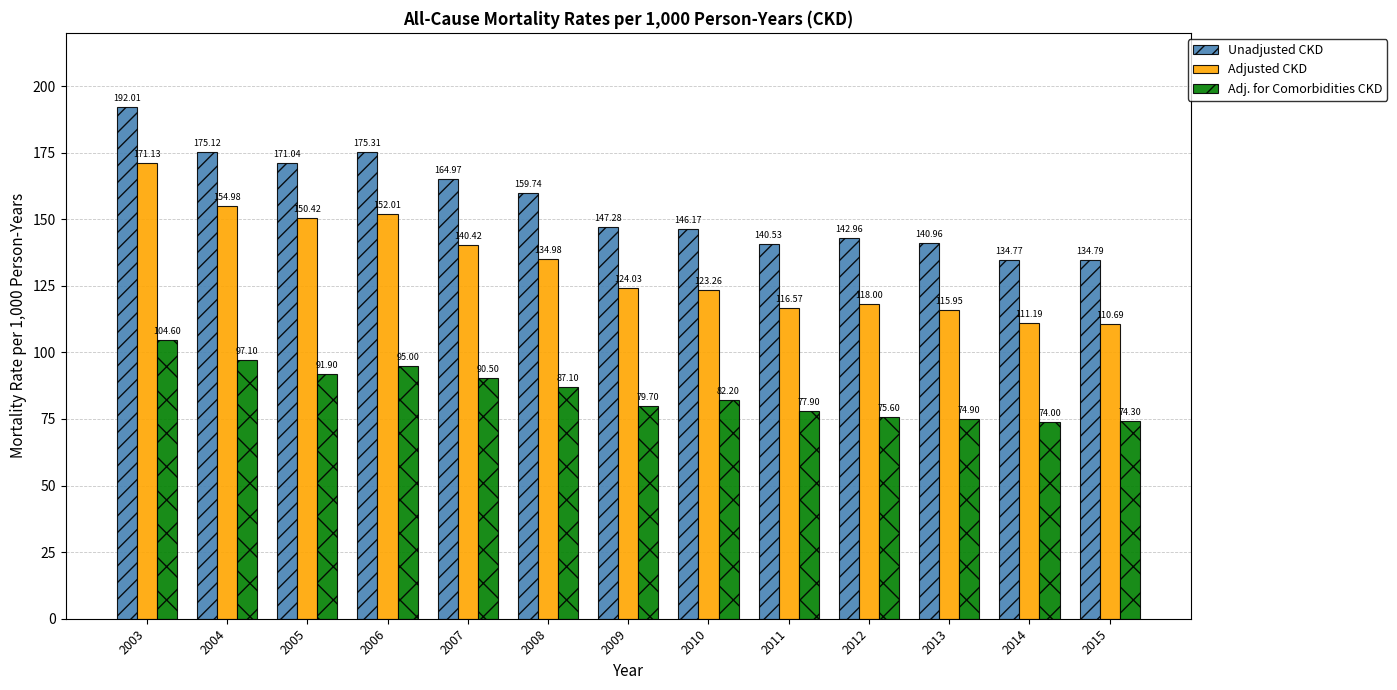

Is the value of Adj. for Comorbidities CKD at 2007 greater than the value of Unadjusted CKD at 2003?

No